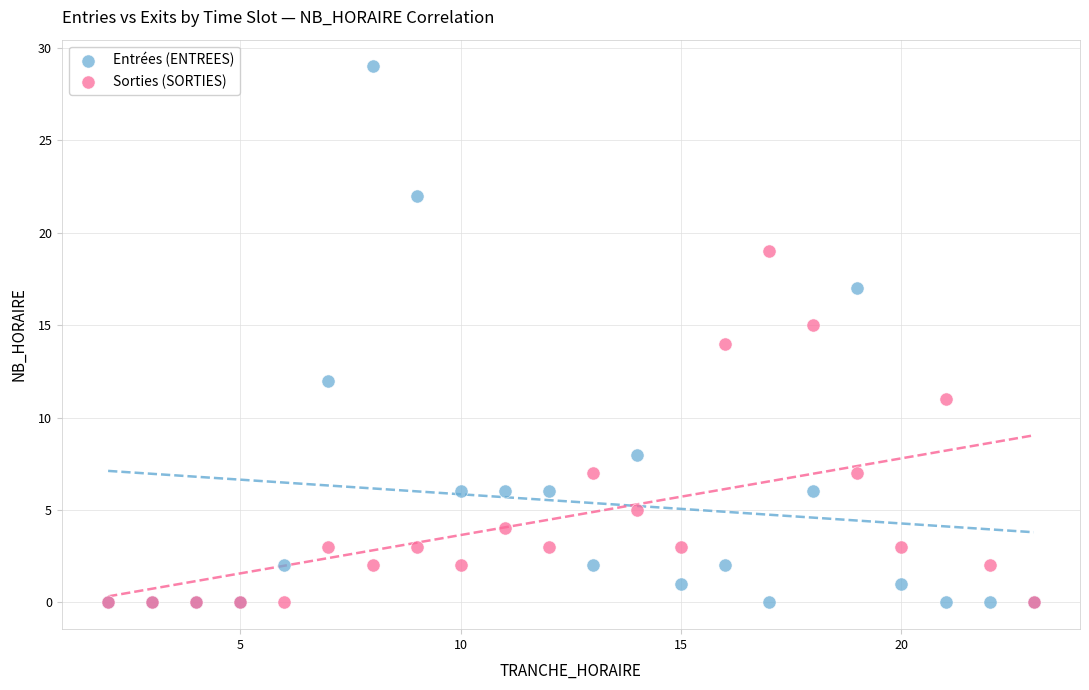

In the Sorties (SORTIES) series, what Y value is closest to 9?

7